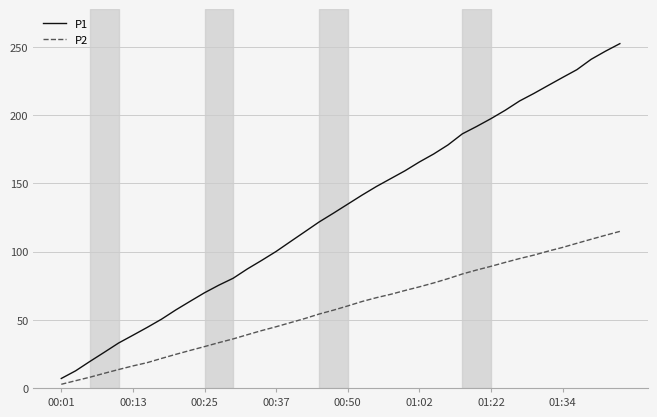

True or false: P2 and P1 cross at least once.

False